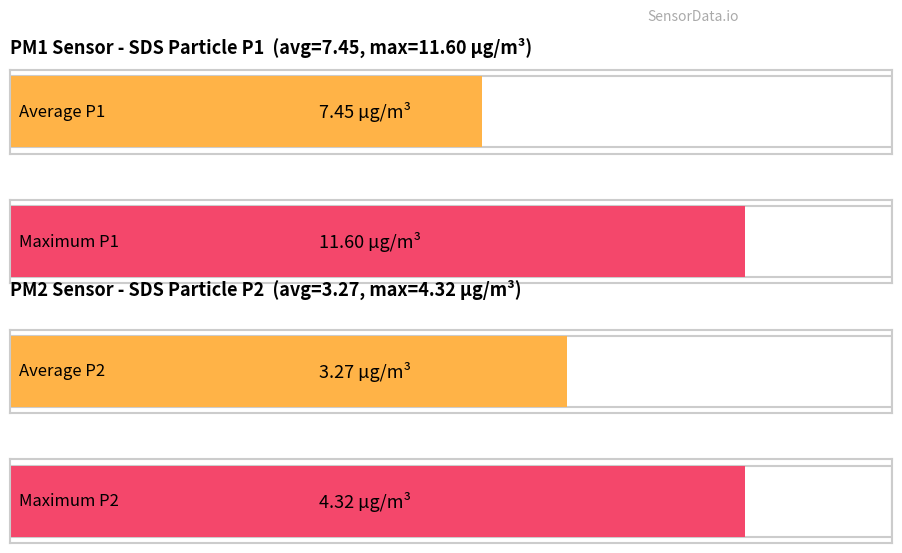

Count the number of data series in this chart.

2